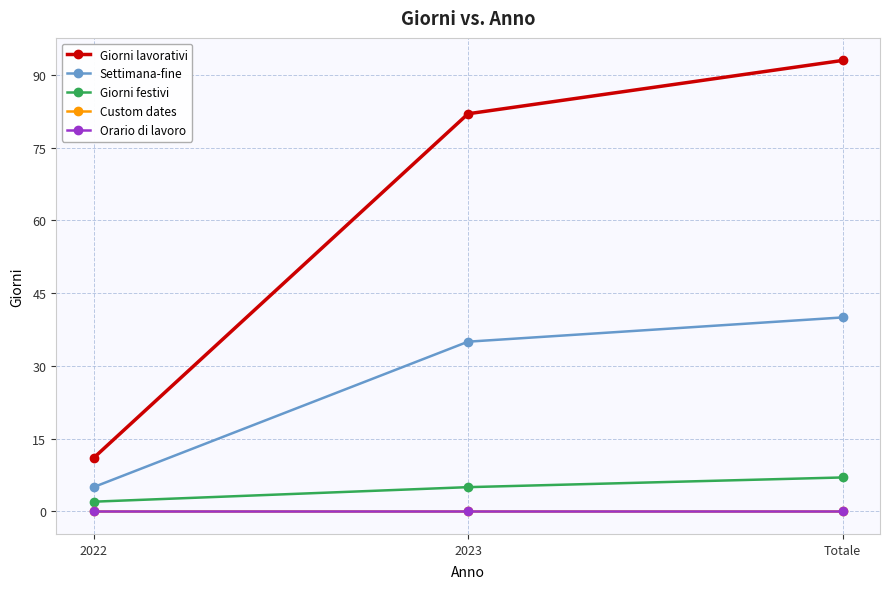

Is it true that Giorni lavorativi equals 41 at 2023?

False